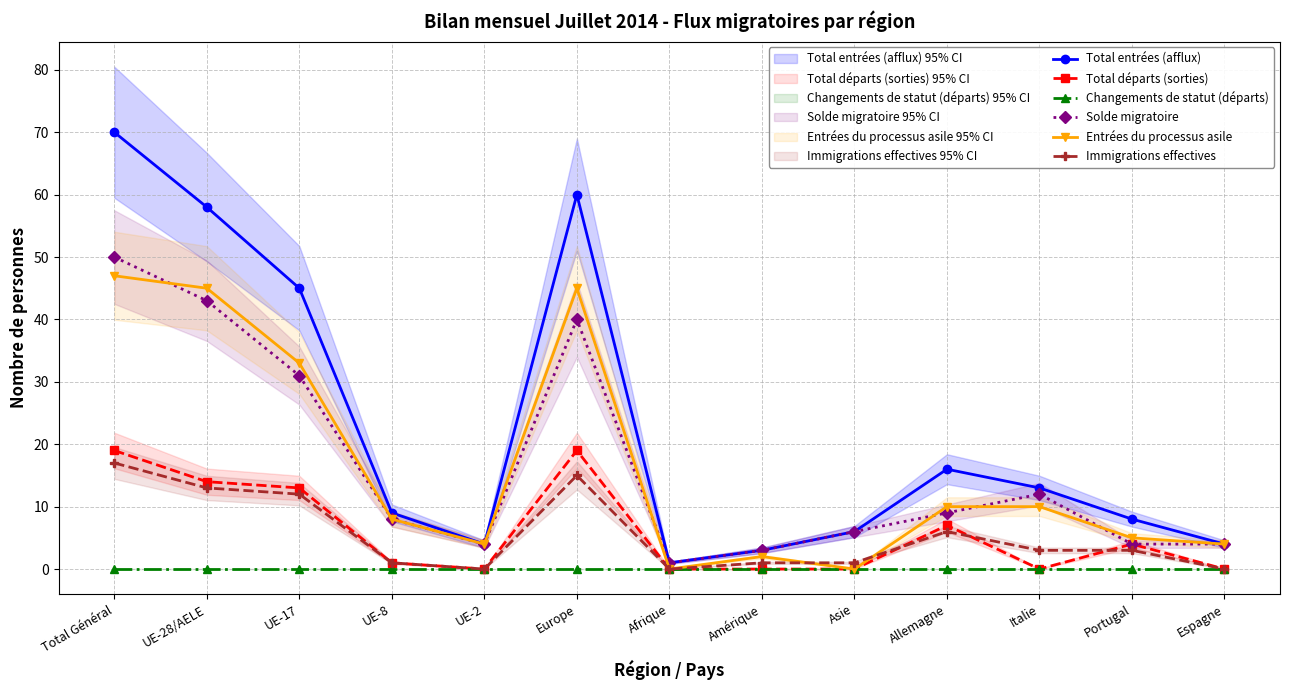

At which label does Immigrations effectives reach its peak?

Total Général